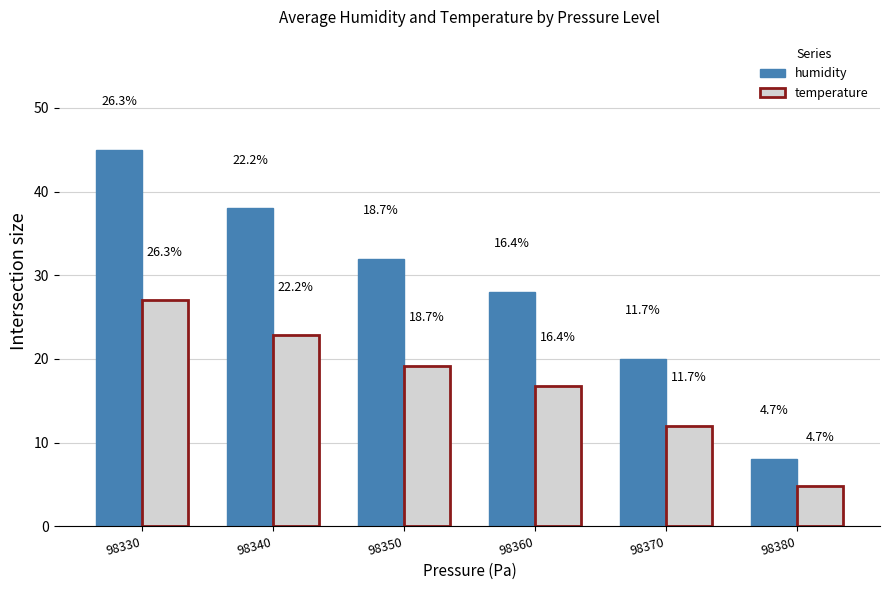

List the series in order of their overall mean, highest first.

humidity, temperature